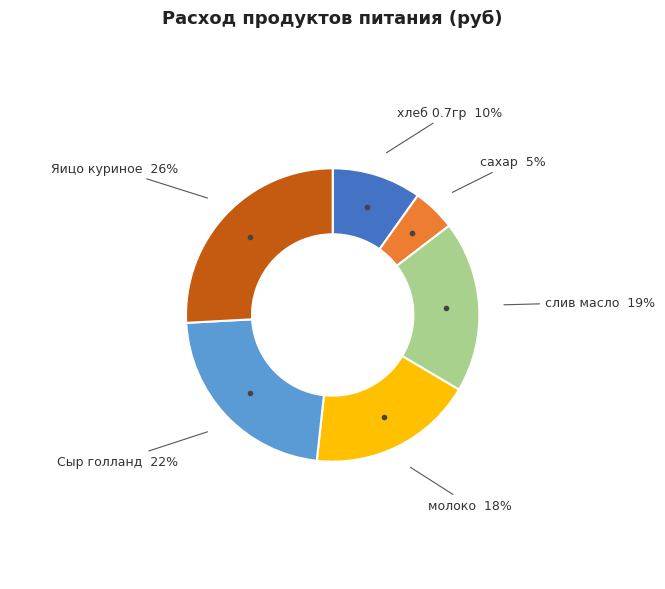

Is there a majority slice in this chart?

No